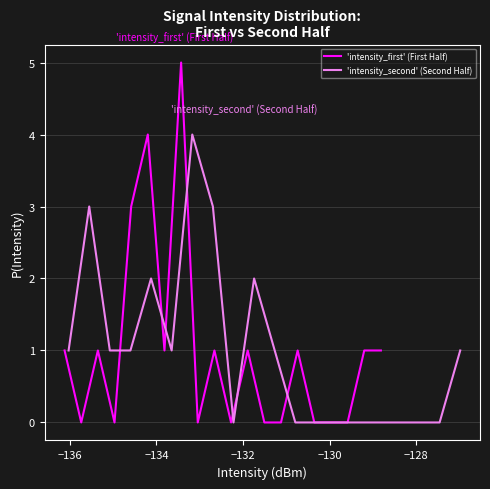

Count the 'intensity_second' (Second Half) values in the range 0 to 2.

17